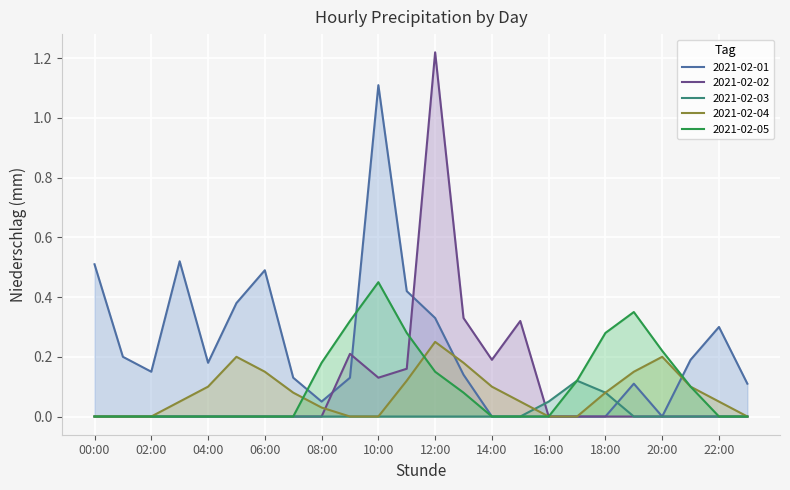

How many data points in 2021-02-05 are above 0?

11